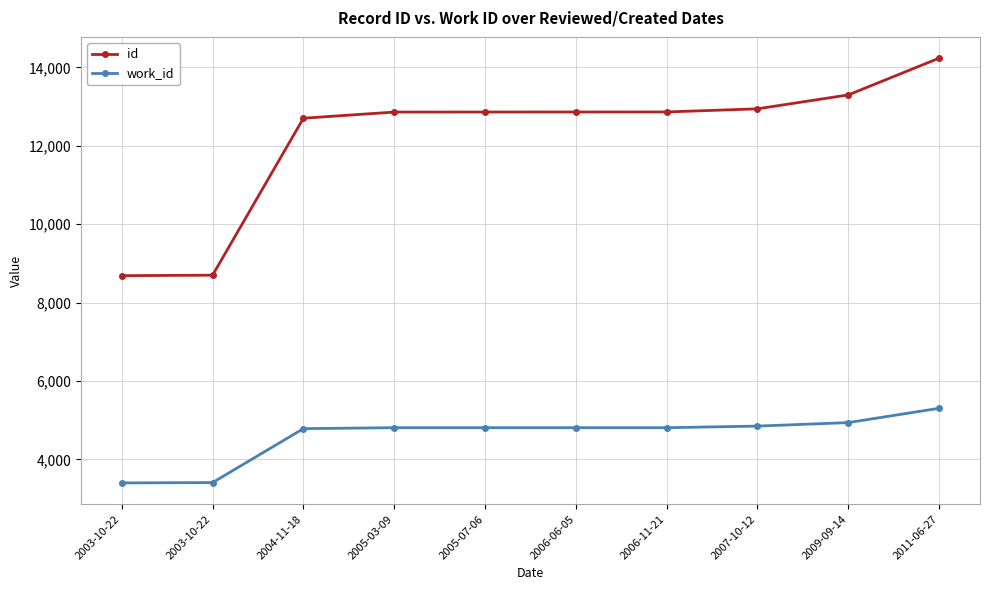

Does the chart have visible grid lines?

Yes